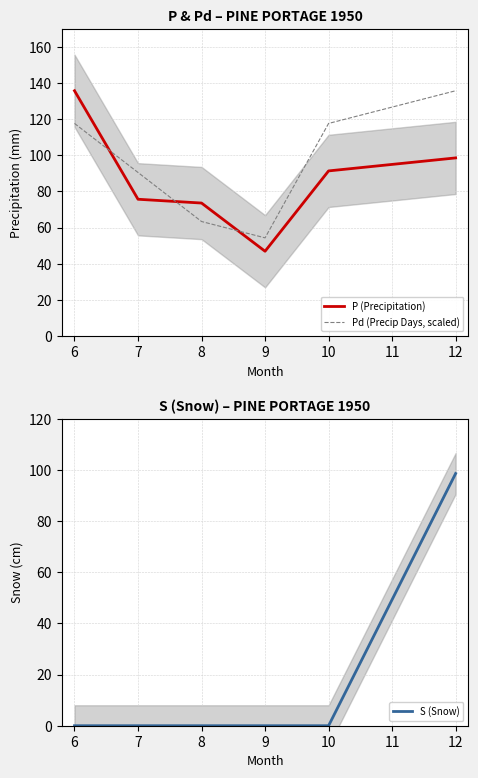

What are all the series names shown in the legend?

P (Precipitation), Pd (Precip Days, scaled), S (Snow)